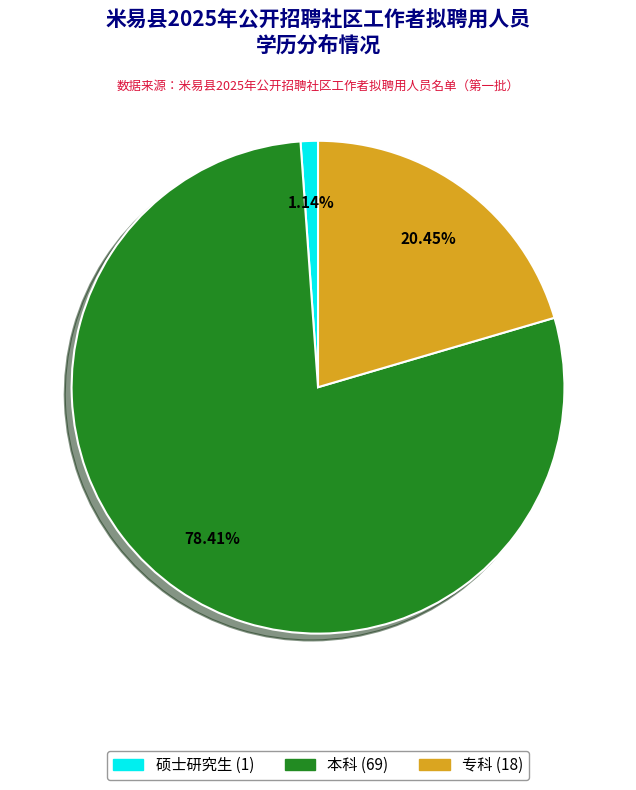

Approximately how many times larger is the value at 专科 compared to 本科?

0.3